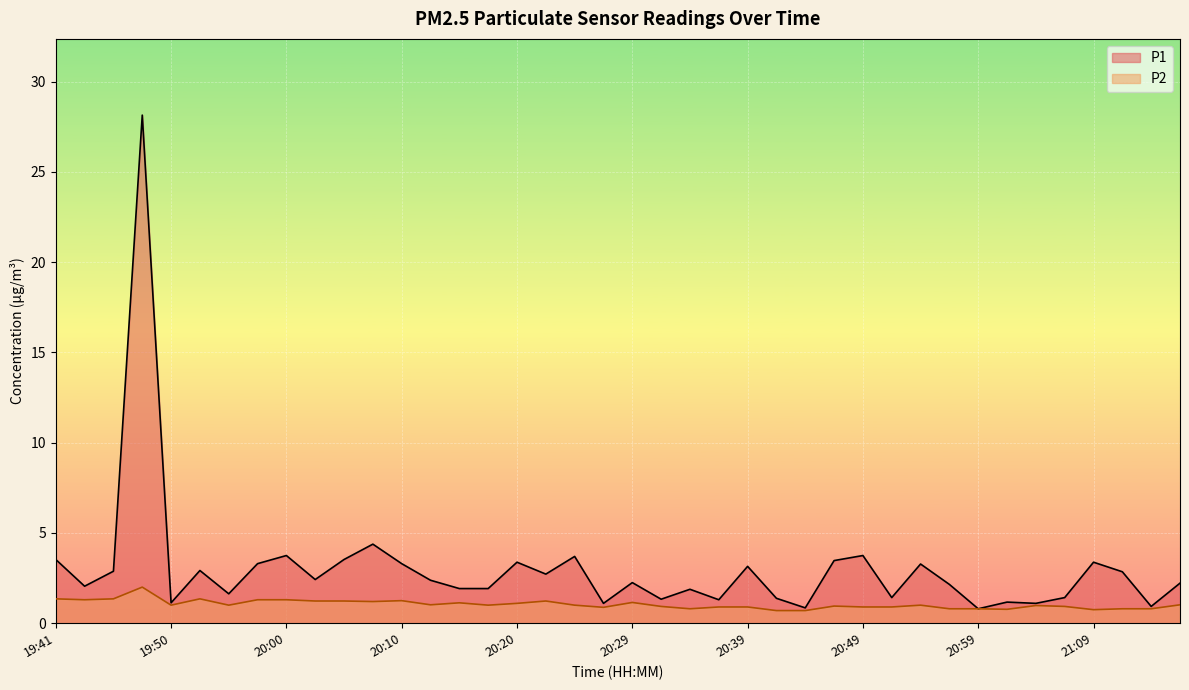

How many series are shown in this chart?

2